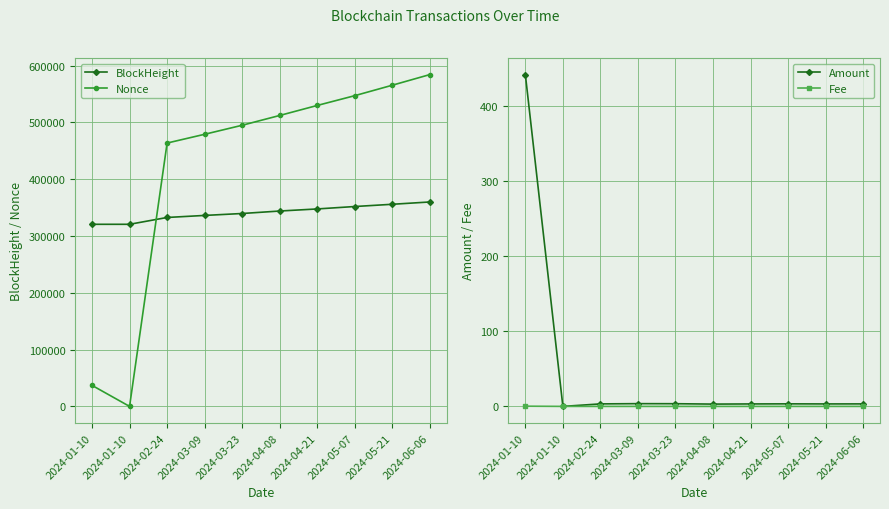

What is the difference between the second highest and second lowest values in the Amount series?

0.6